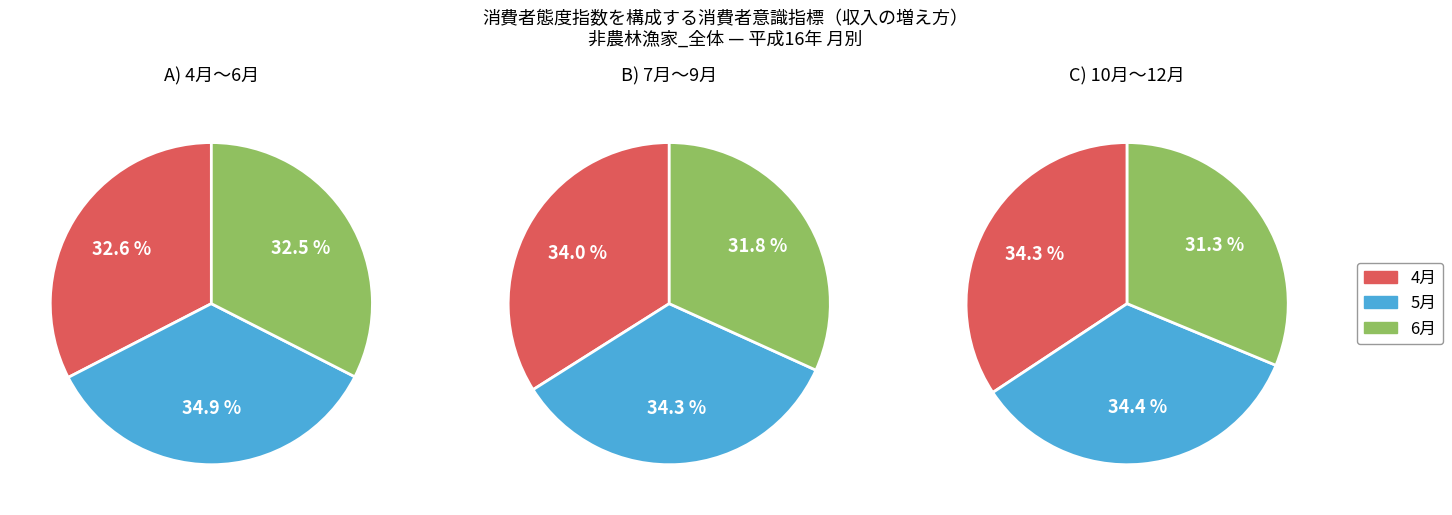

How many slices are in this pie chart?

9